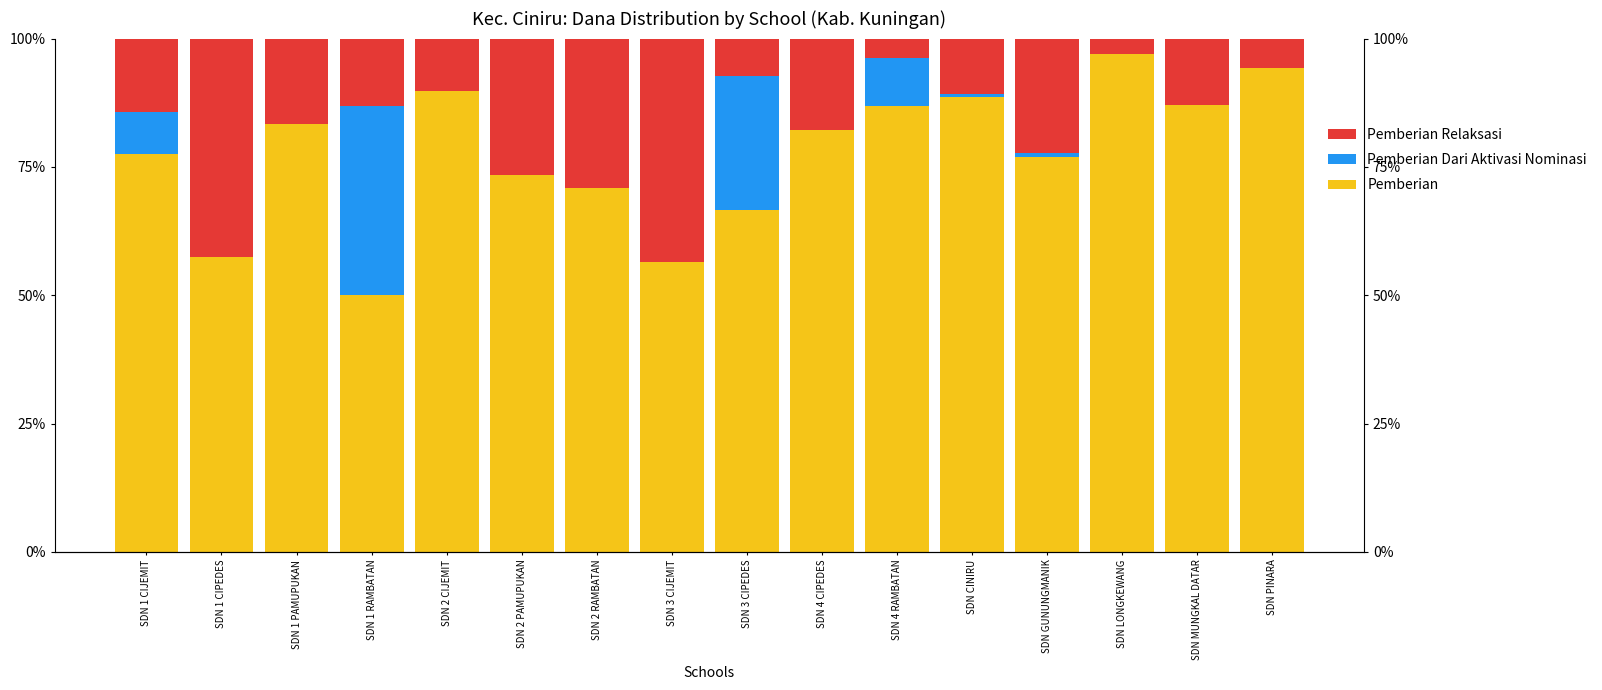

What is the sum of all Pemberian Relaksasi values?

279.7